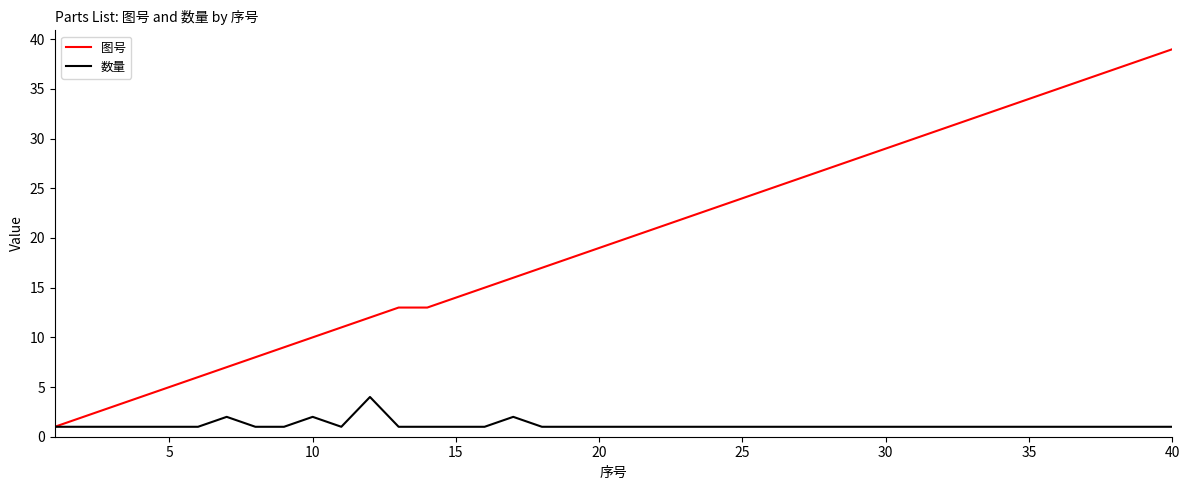

Which series has the largest total across all categories?

图号